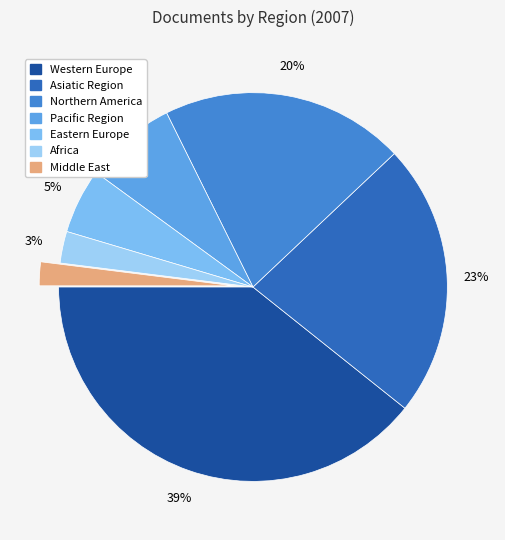

Rank the categories by value from lowest to highest.

Middle East, Africa, Eastern Europe, Pacific Region, Northern America, Asiatic Region, Western Europe